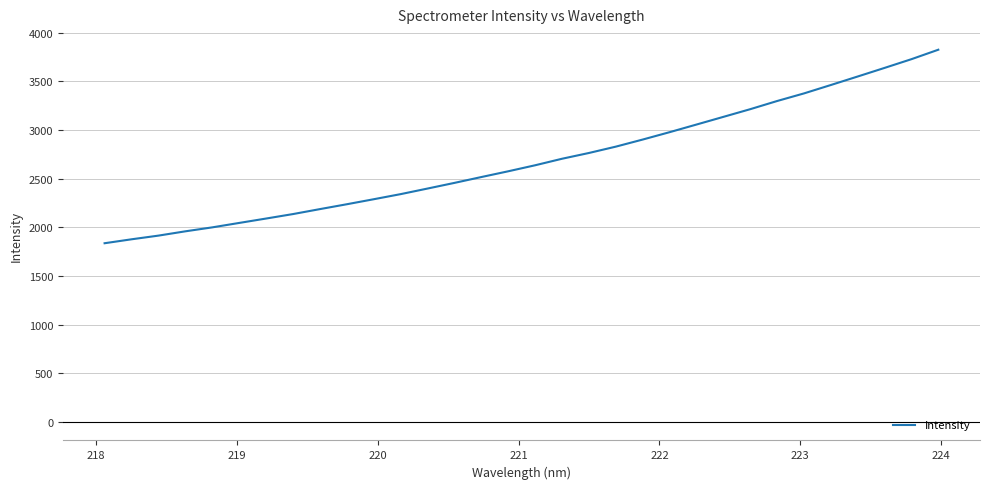

True or false: there are more than 1 points higher than both neighbors.

False